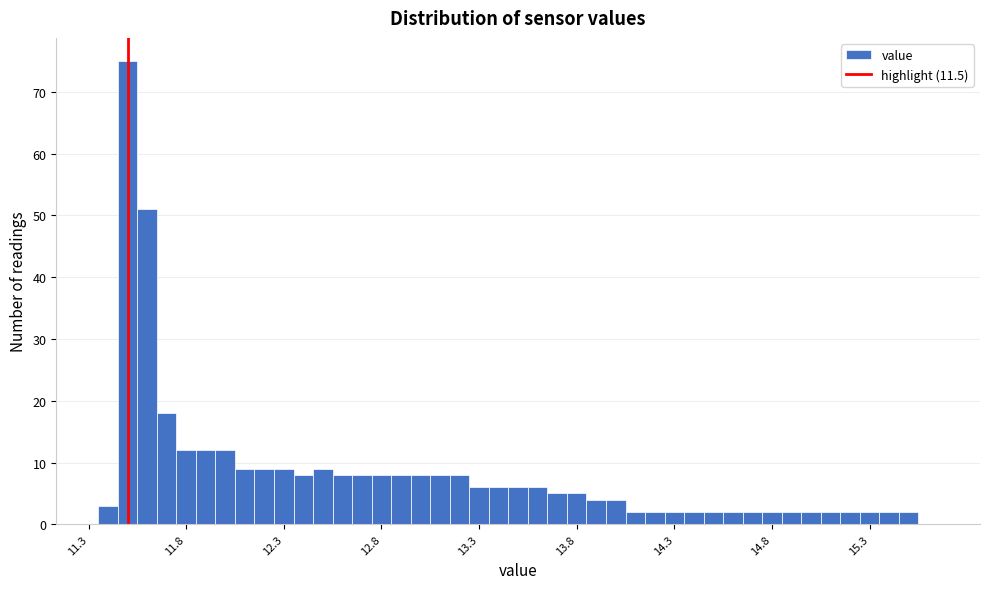

Around what value on the x-axis is the tallest bar? Give the approximate position of its centre, as read against the axis.

11.50